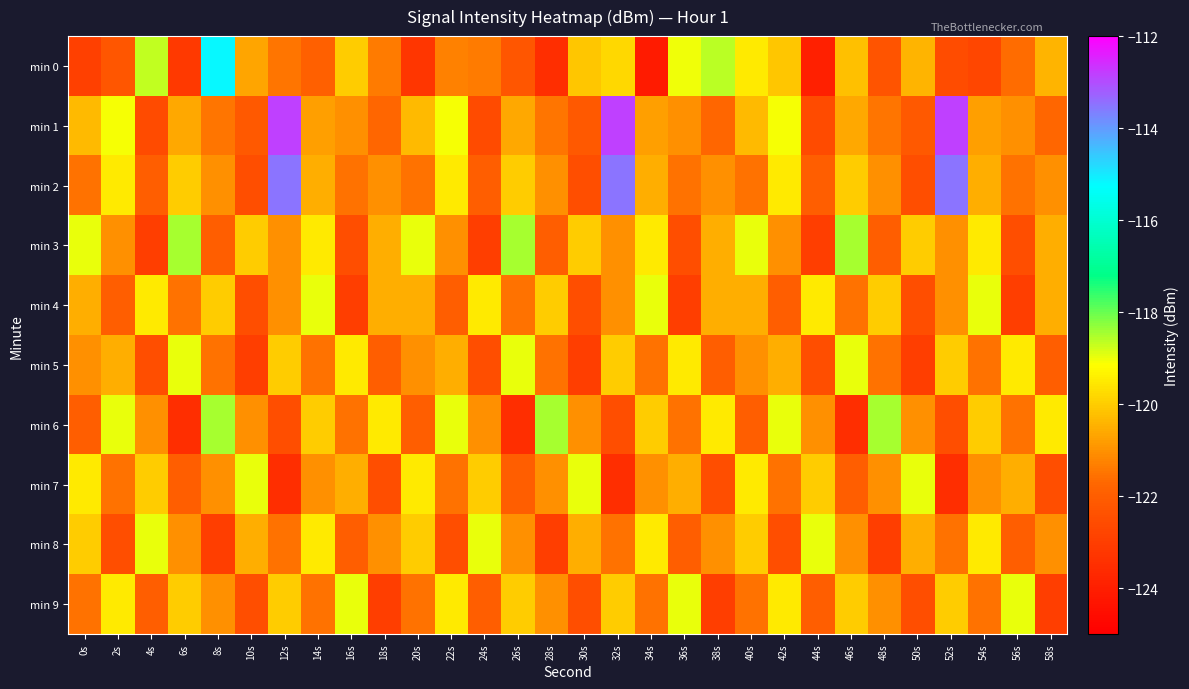

At how many categories does at least one series exceed -120?

30